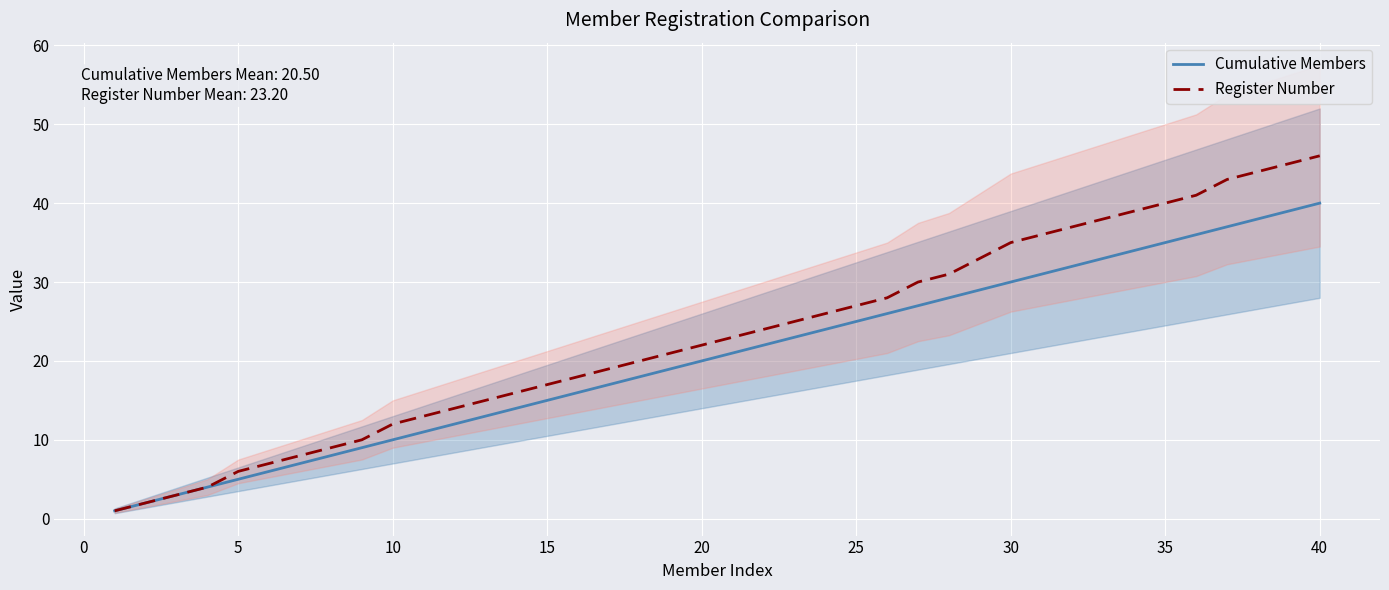

True or false: Cumulative Members and Register Number cross at least once.

False